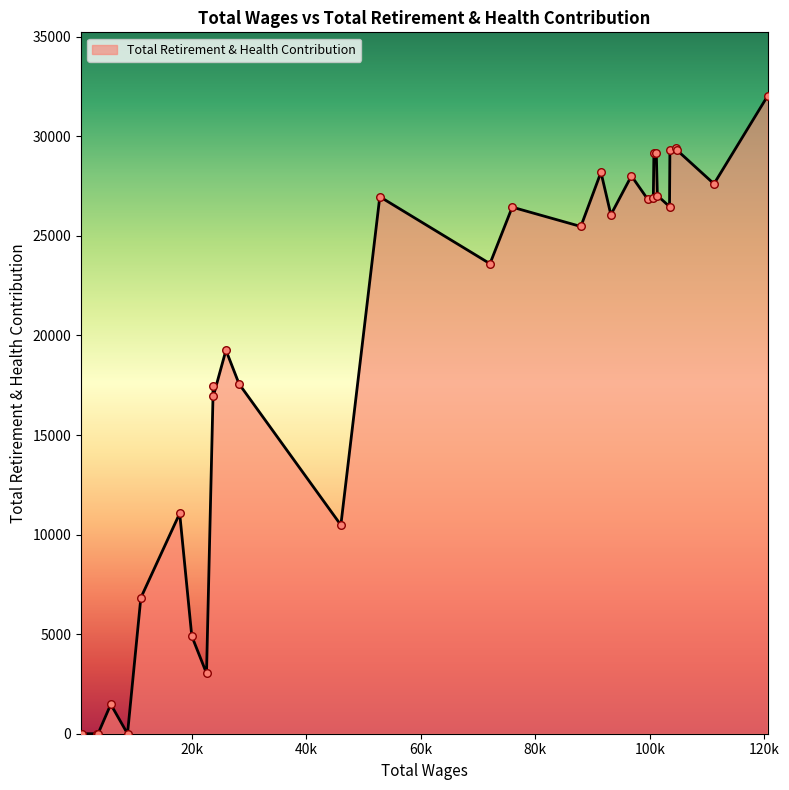

What is the greatest value displayed?

32019